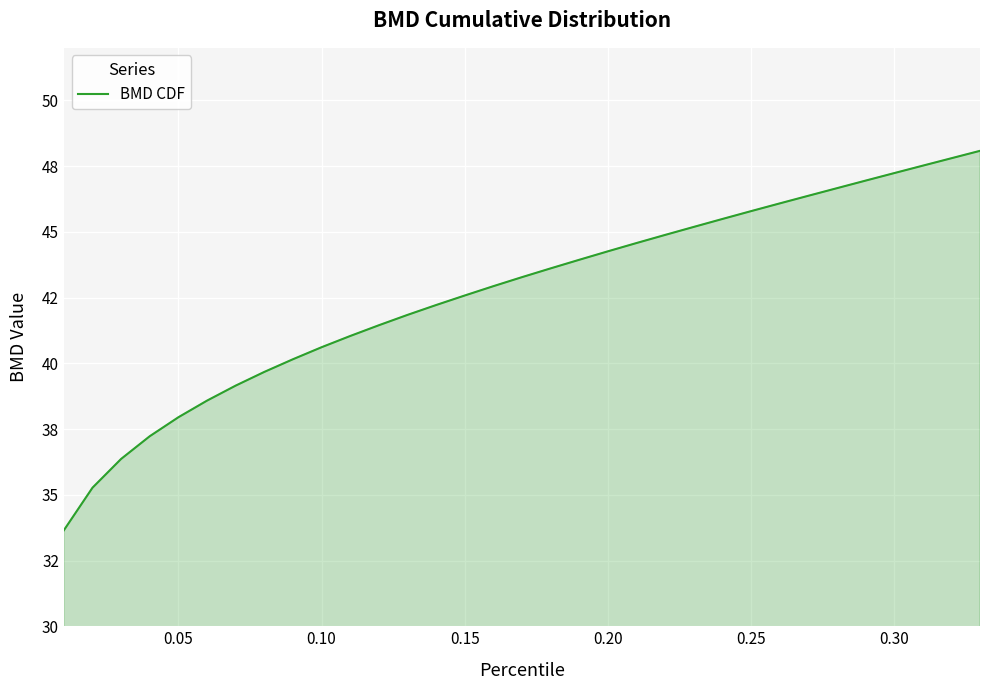

Is this an area chart (filled region under the line)?

Yes